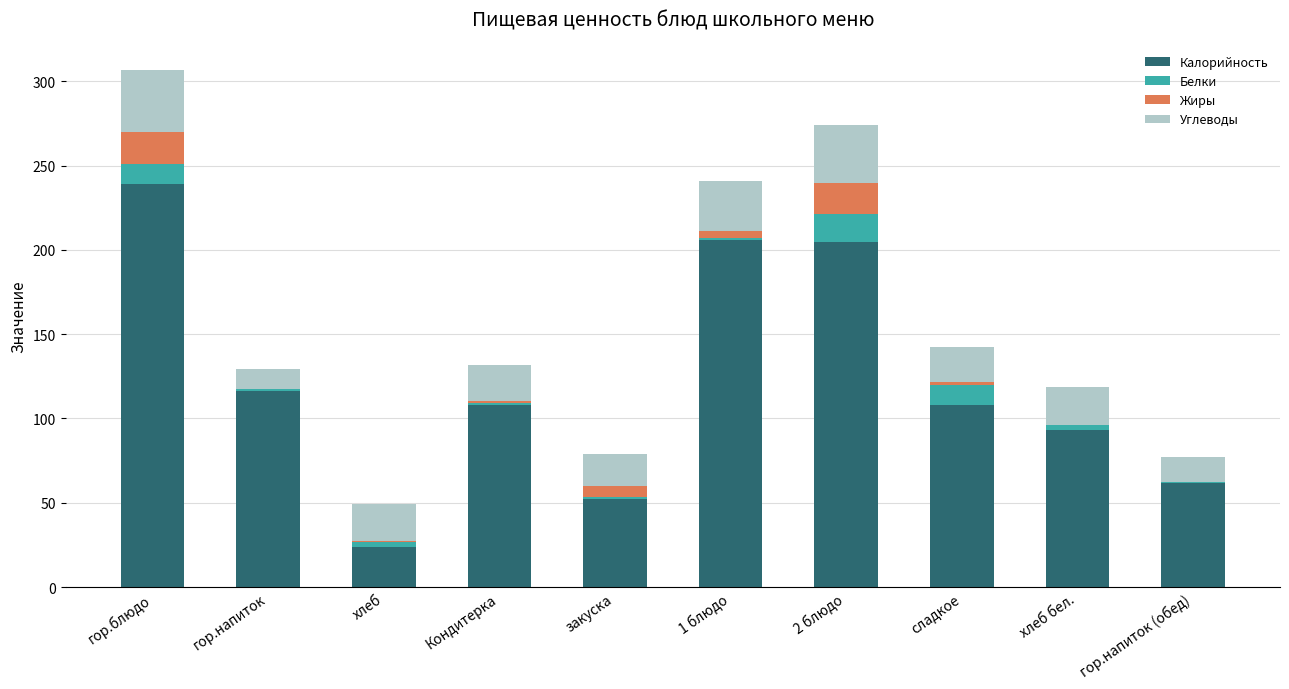

At which category is the sum across all series the highest?

гор.блюдо